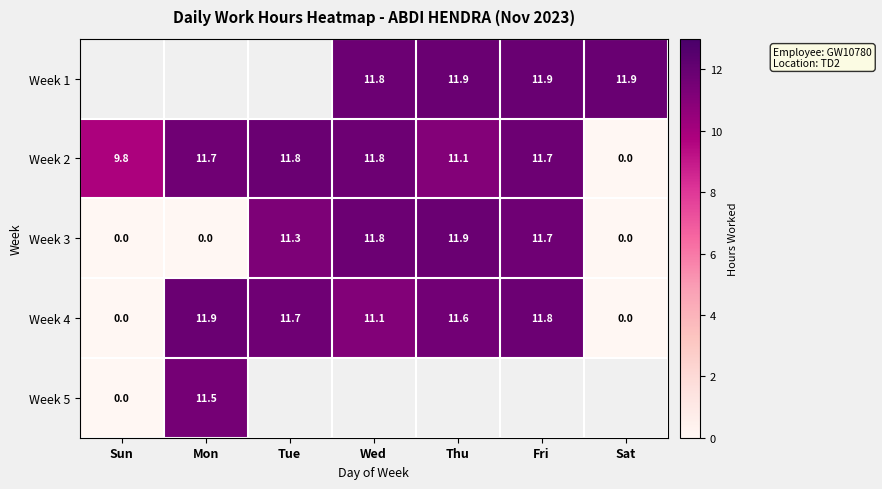

Is the value of Week 4 at Wed greater than the value of Week 3 at Sat?

Yes